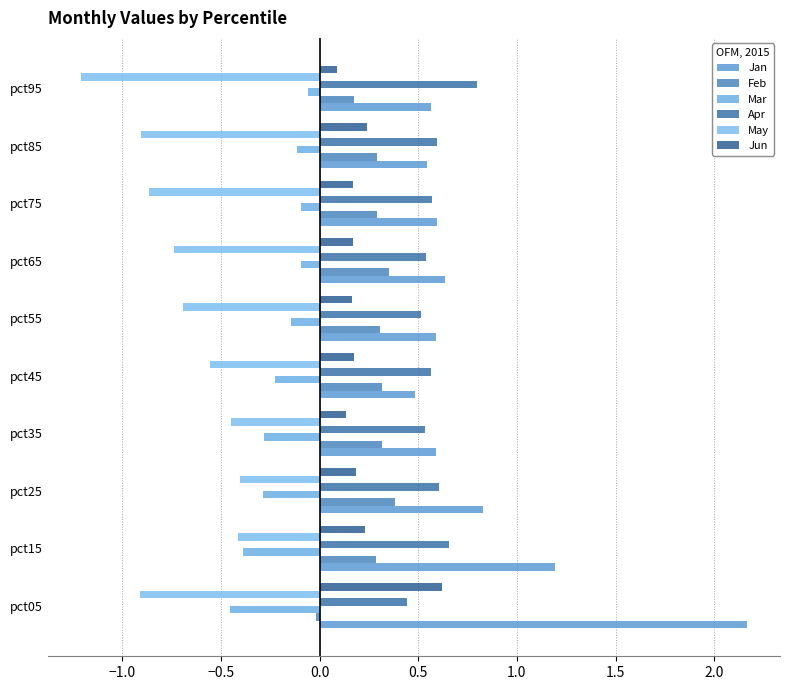

True or false: May has a value of 0.1 at 0.0.

False